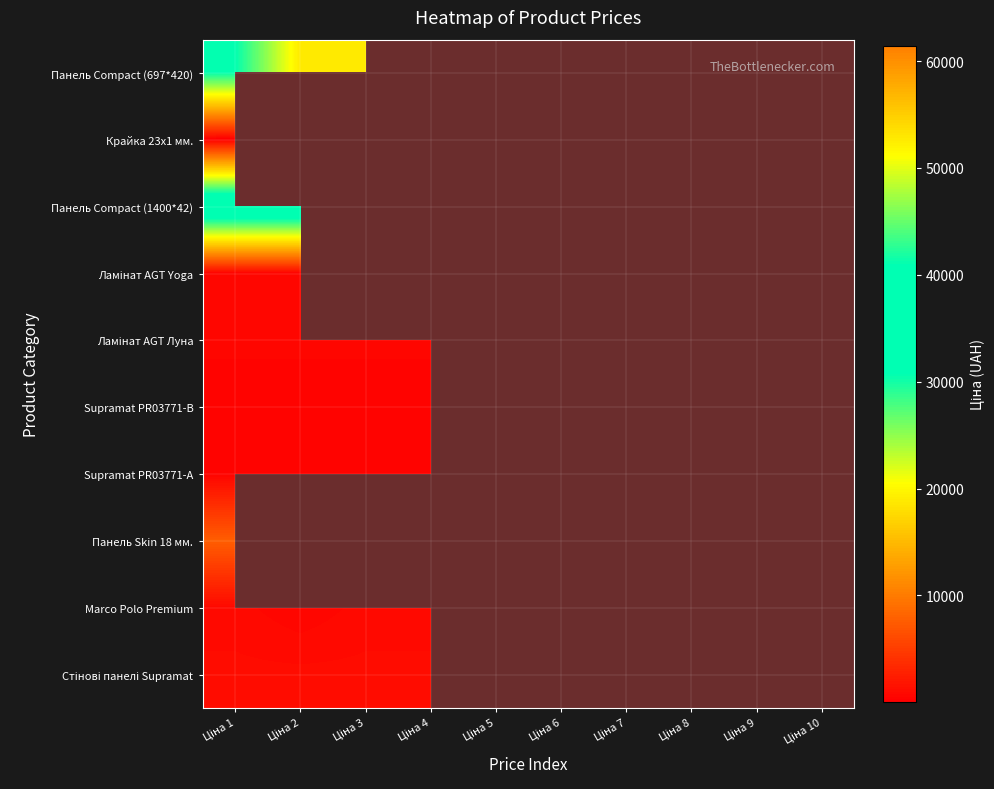

True or false: Ламінат AGT Yoga has a value of 805.5 at Ціна 1.

False